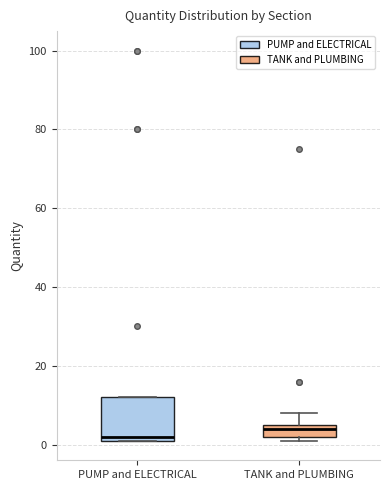

Reading left to right, read every box against the y-axis: the position of its median line, the range the box covers, and the ends of its whiskers. The values are not printed on the chart, so give them approximately, as read against the axis.

PUMP and ELECTRICAL: median 2 (just above the box's lower edge), box 2 to 12, whiskers 2 to 12
TANK and PLUMBING: median 4, box 2 to 6, whiskers 2 (just below the box's lower edge) to 8